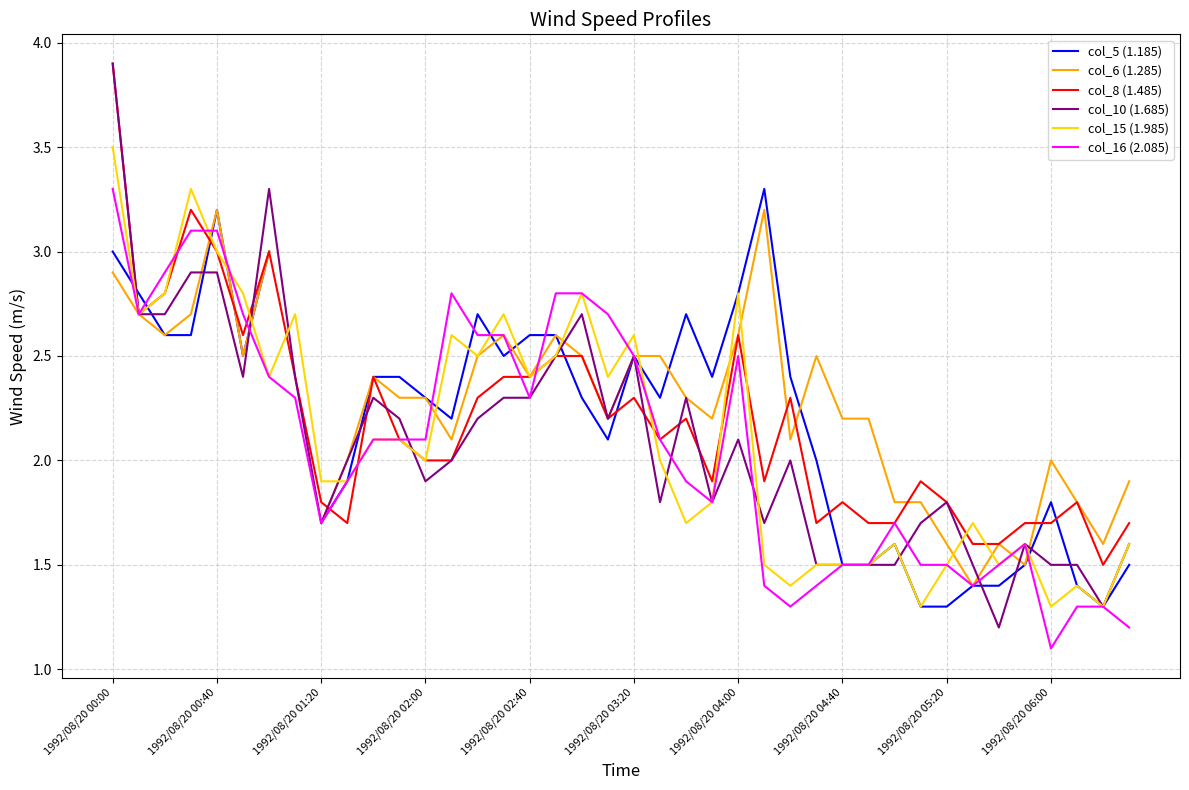

How many series are shown in this chart?

6